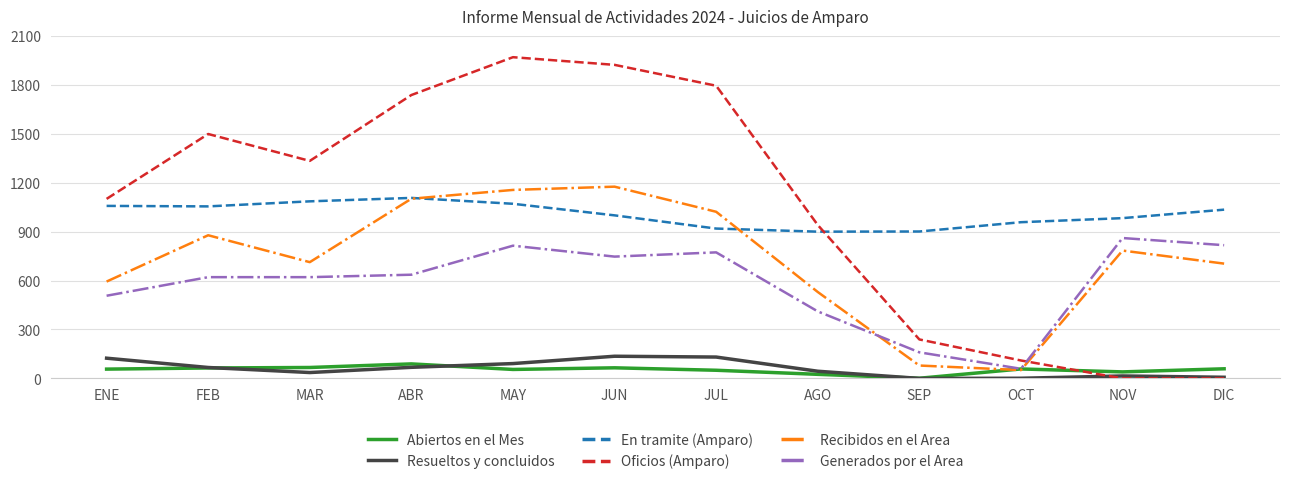

What is the total value across all series at MAY?

5157